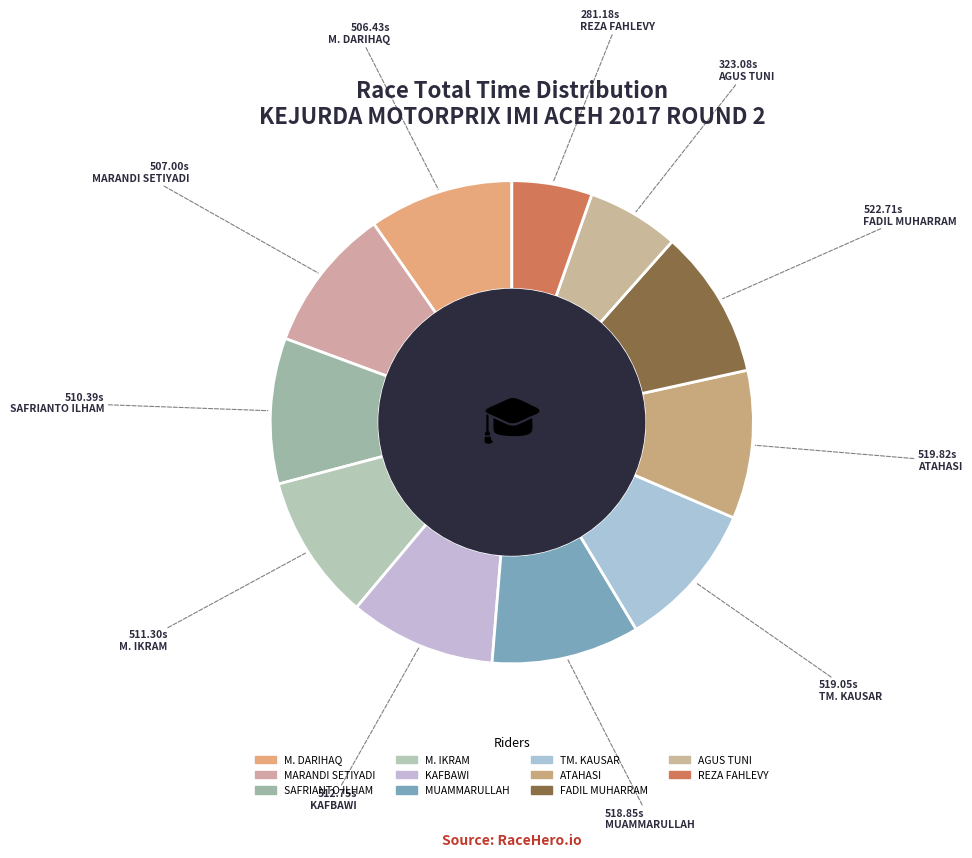

Between SAFRIANTO ILHAM and ATAHASI, which is larger?

ATAHASI